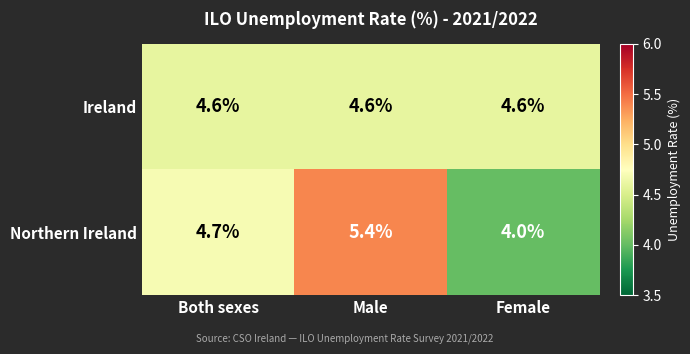

What is the difference between the second highest and minimum values in the Northern Ireland series?

0.7